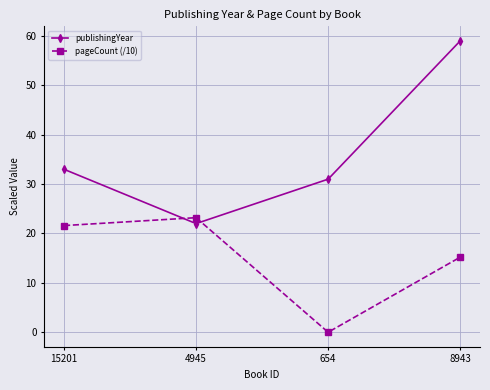

Is the value of pageCount (/10) at 654 greater than the value of publishingYear at 654?

No